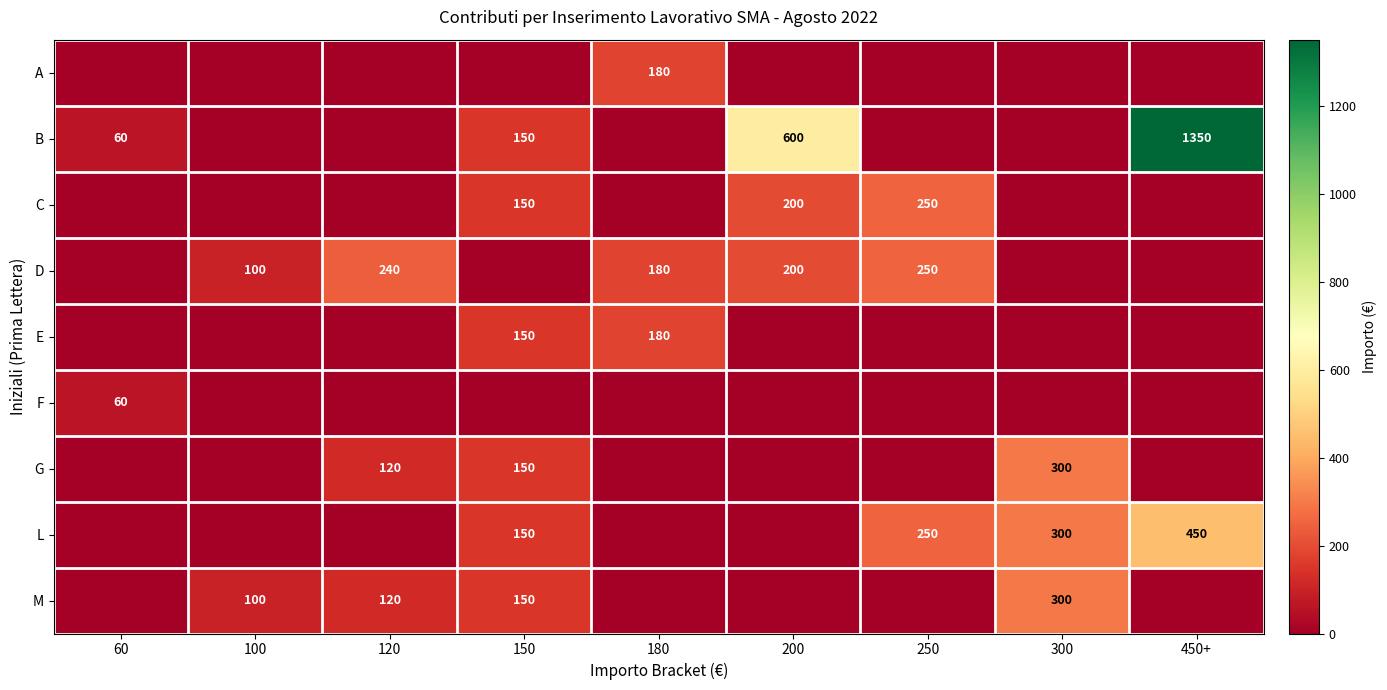

Is the value of M at 300 greater than the value of G at 300?

No